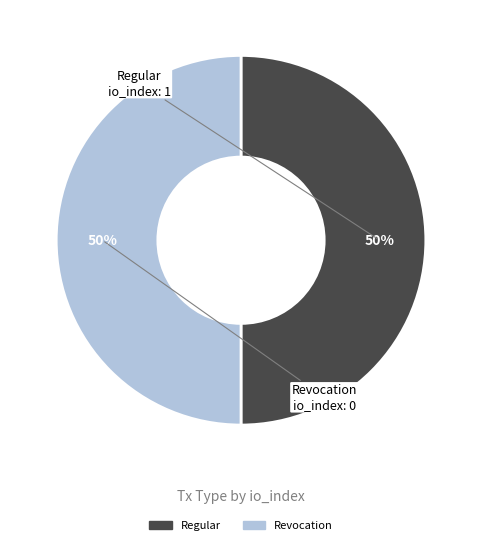

What is the ratio of the value at Revocation to the value at Regular?

1.0